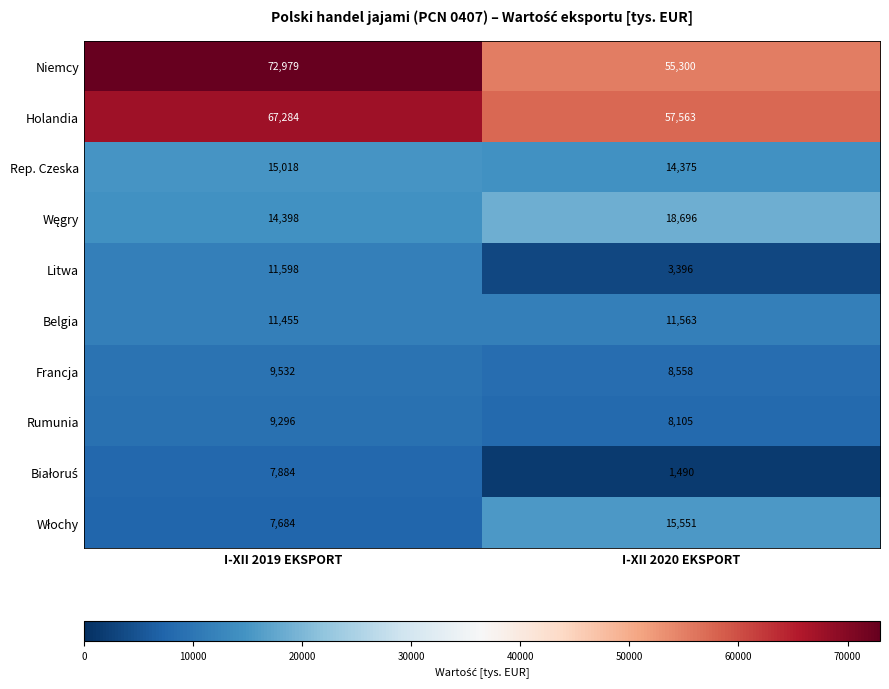

Is it true that Belgia equals 17537 at I-XII 2020 EKSPORT?

False